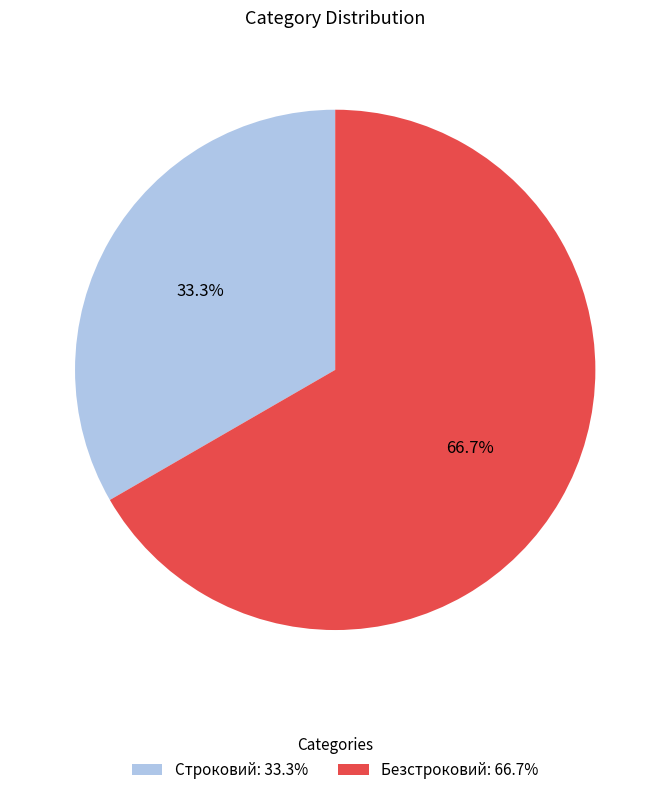

Which category has the smallest portion of the pie?

Строковий